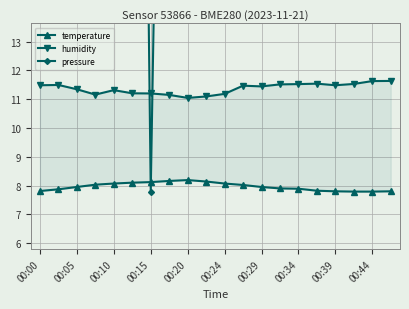

What is the sum of all humidity values?

227.5